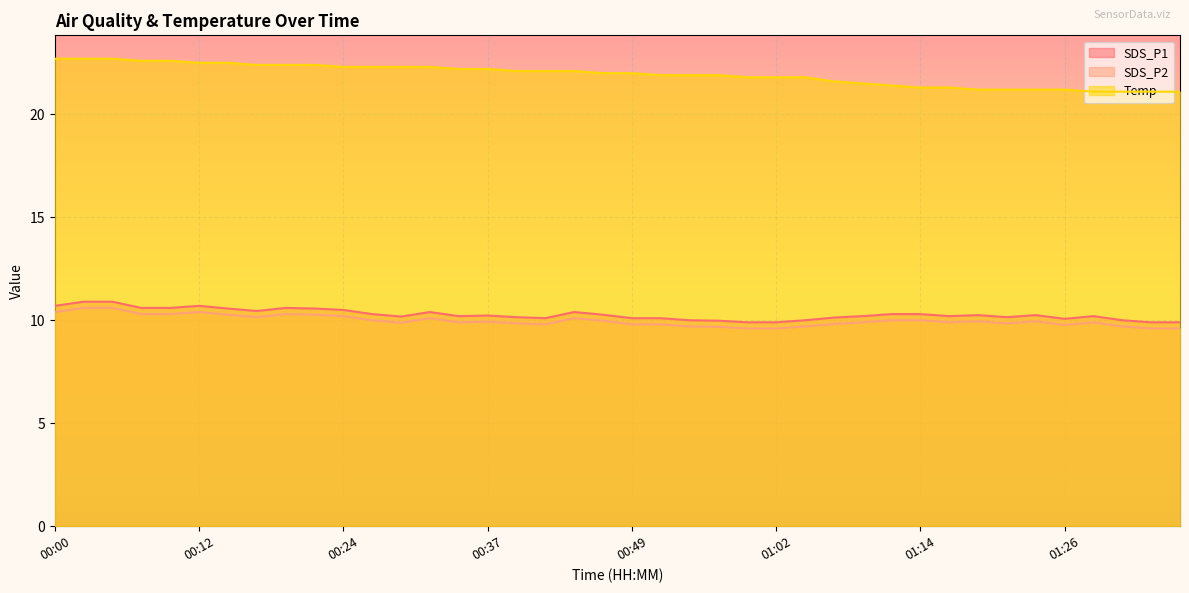

Which series has the widest spread of values?

Temp